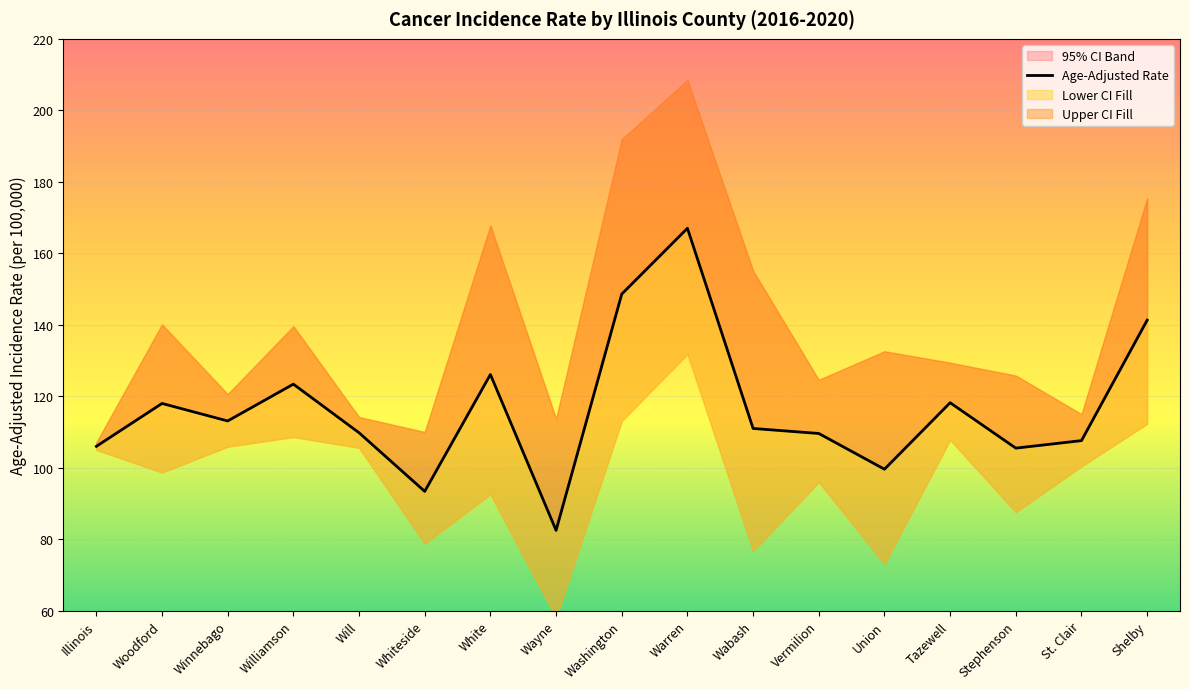

What is the sum of all values?

1980.7